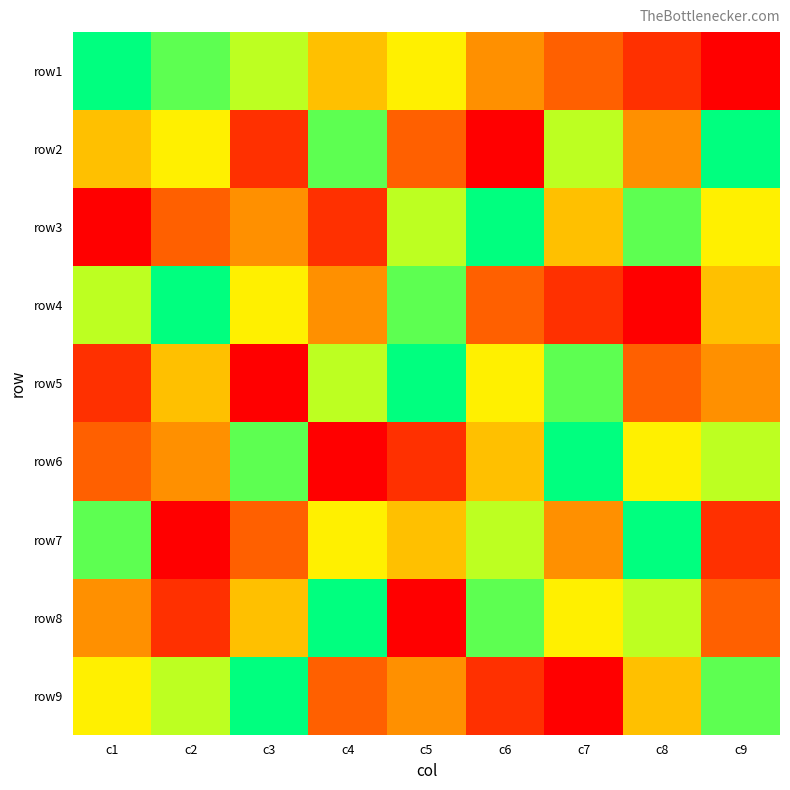

At c6, list the series in order from largest to smallest.

row3, row8, row7, row5, row6, row1, row4, row9, row2